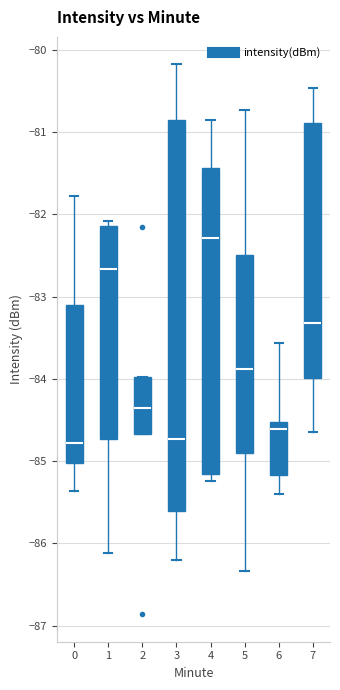

Where is the lower edge of the box at x = 6 on the y-axis? The values are not printed on the chart, so give them approximately, as read against the axis.

-85.2